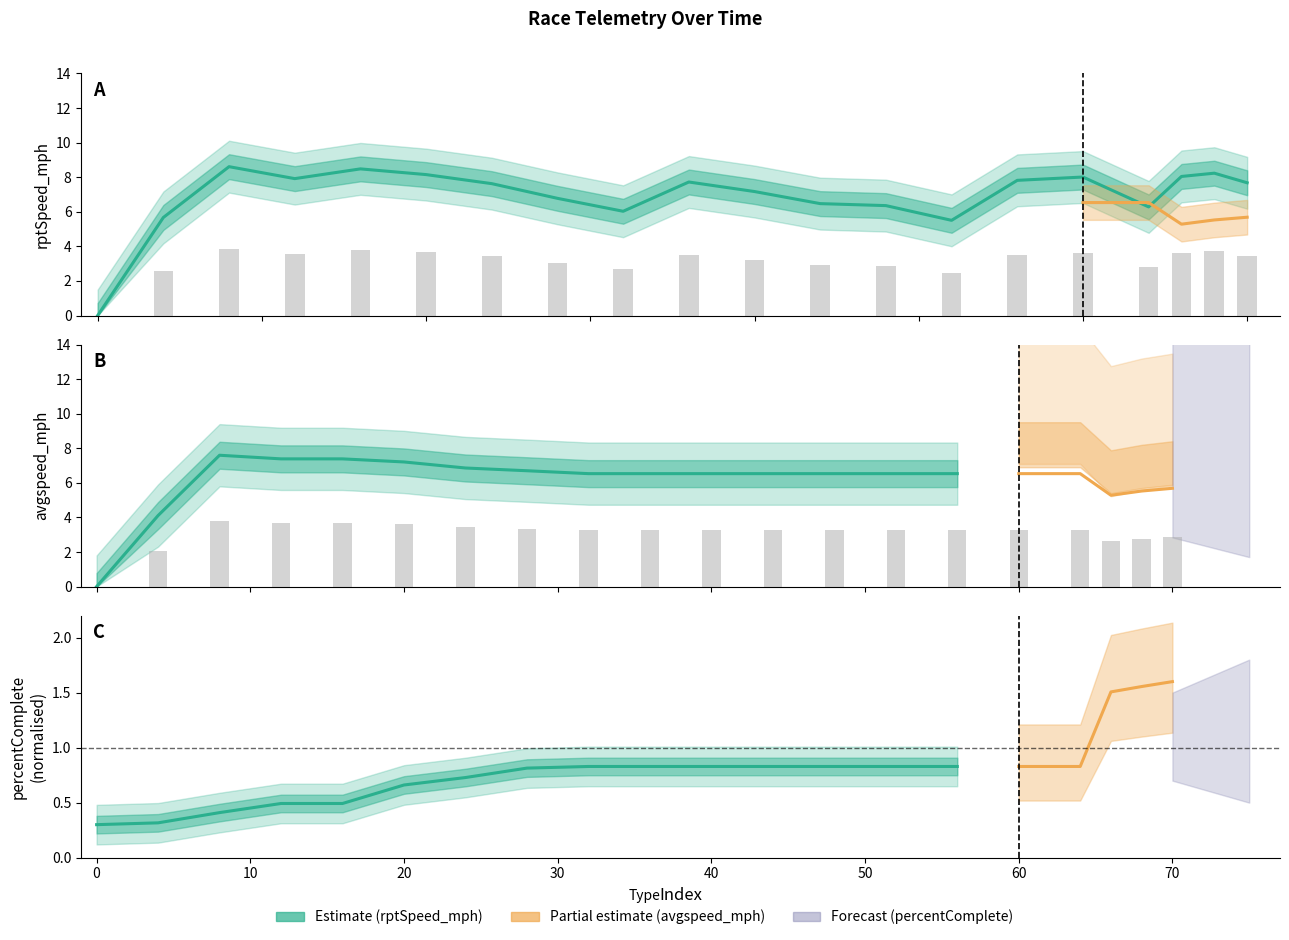

Reading right to left, transcribe all the data shown in this chart.

rptSpeed_mph: 3.5	3.7	3.6	2.8	3.6	3.5	2.5	2.9	2.9	3.2	3.5	2.7	3.0	3.4	3.7	3.8	3.6	3.9	2.6	0.0
avgspeed_mph: 2.8	2.8	2.6	3.3	3.3	3.3	3.3	3.3	3.3	3.3	3.3	3.3	3.4	3.4	3.6	3.7	3.7	3.8	2.1	0.0